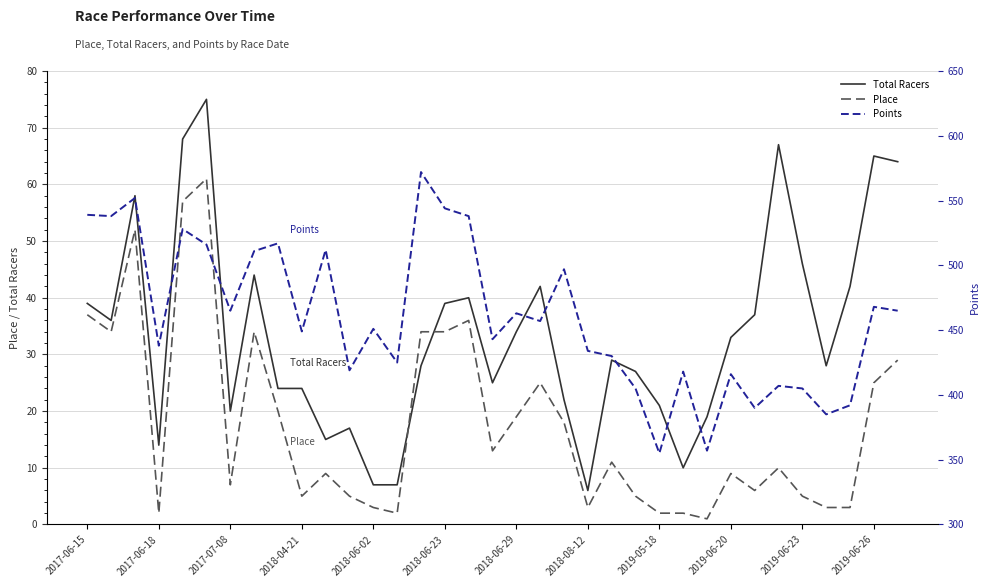

True or false: Points and Total Racers cross at least once.

False